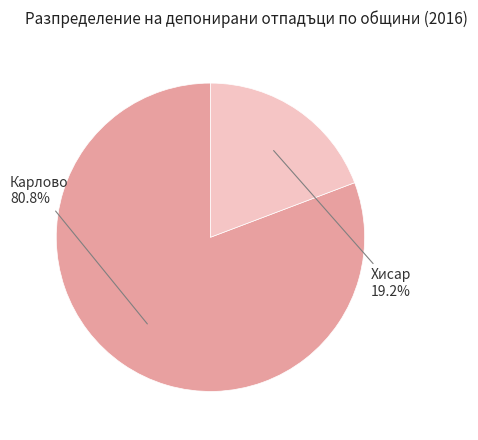

Is there any slice that represents more than half of the pie?

Yes